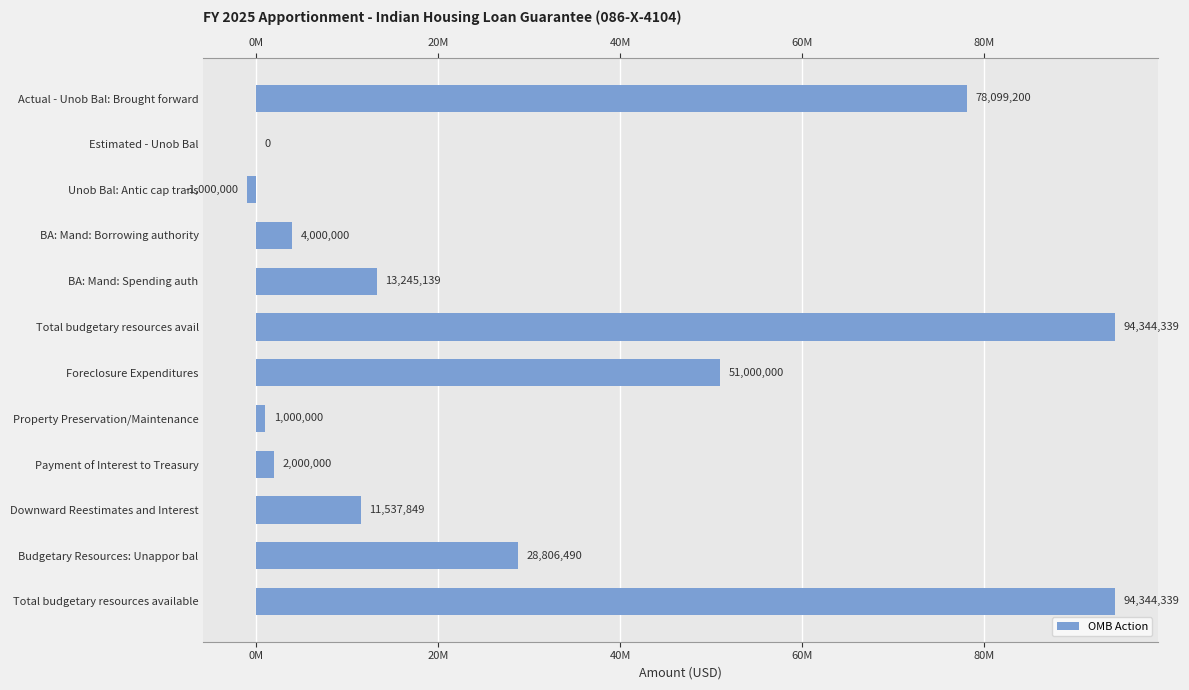

How many bars are there in total?

12